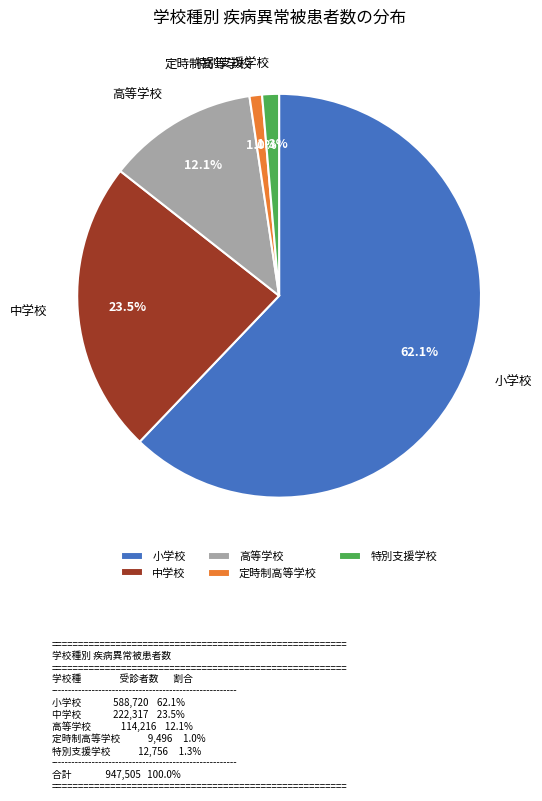

True or false: 小学校 accounts for 50% of the total.

False